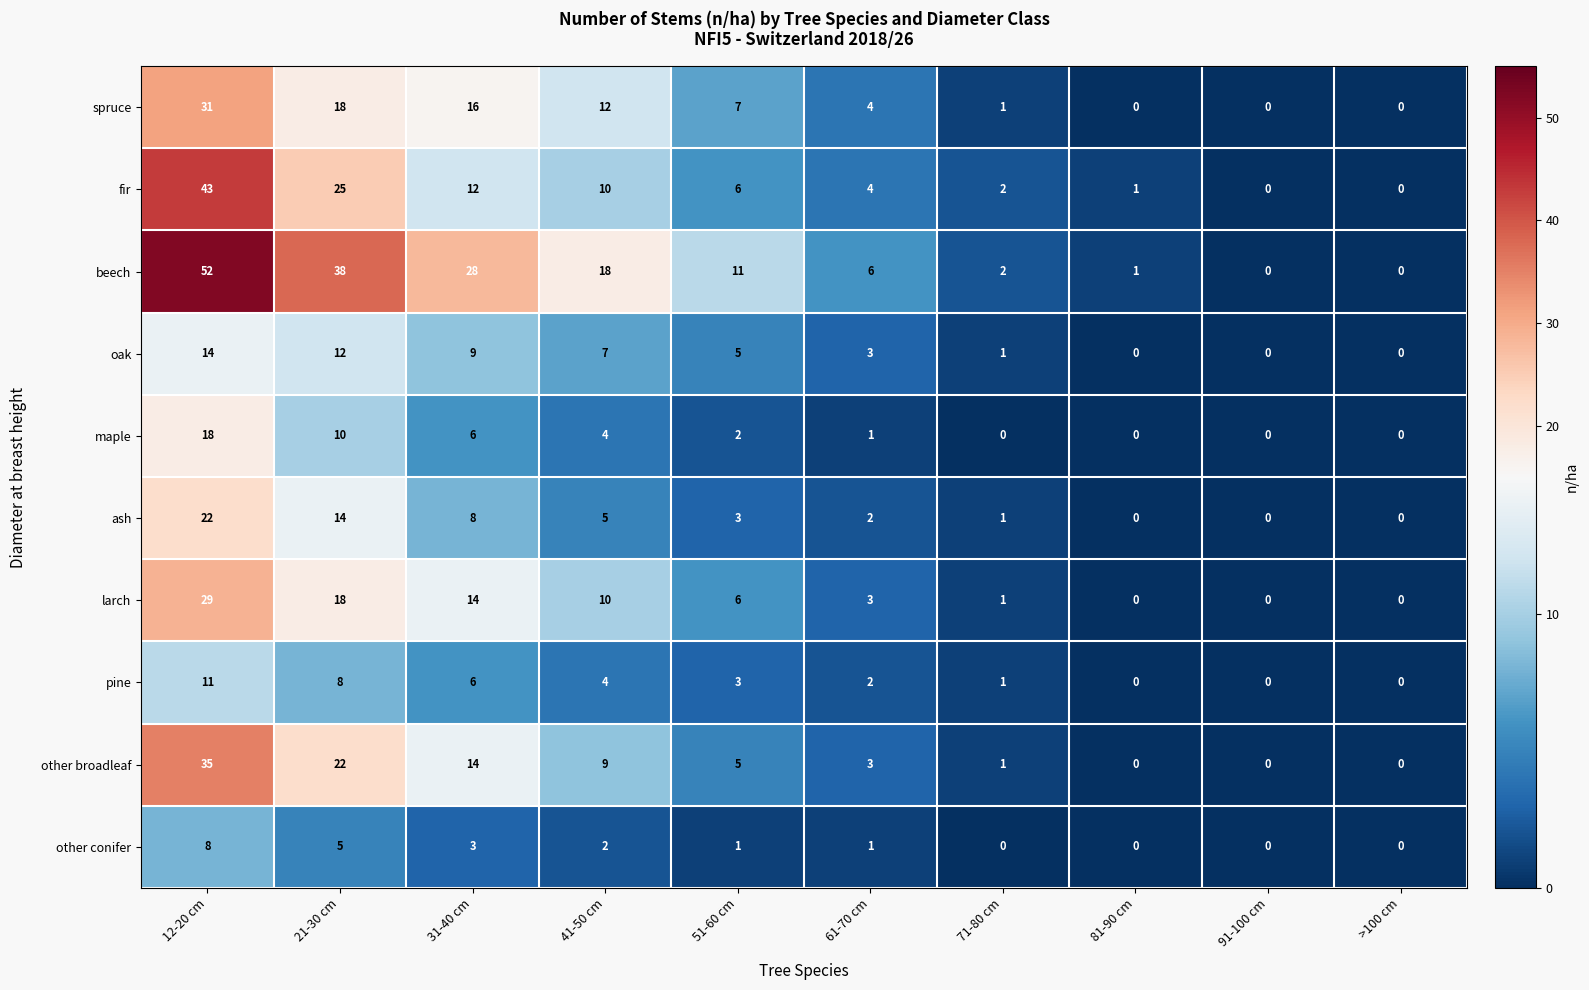

What value does the fir series have at 21-30 cm, to the nearest 5?

25